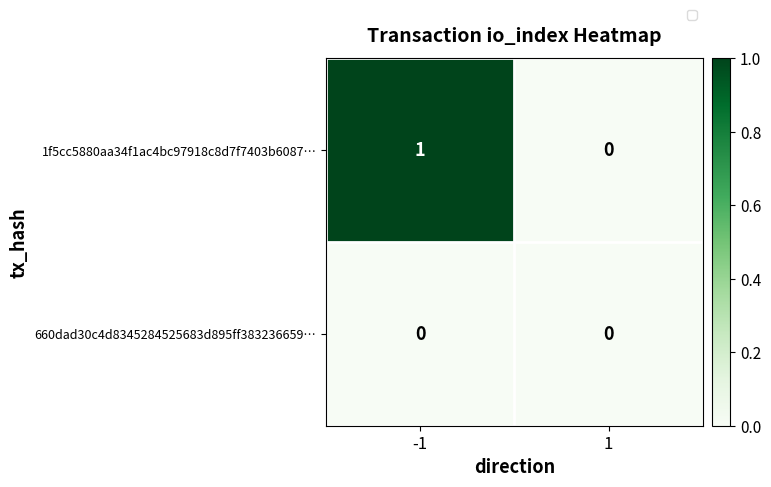

At -1, list the series in order from smallest to largest.

660dad30c4d8345284525683d895ff383236659…, 1f5cc5880aa34f1ac4bc97918c8d7f7403b6087…